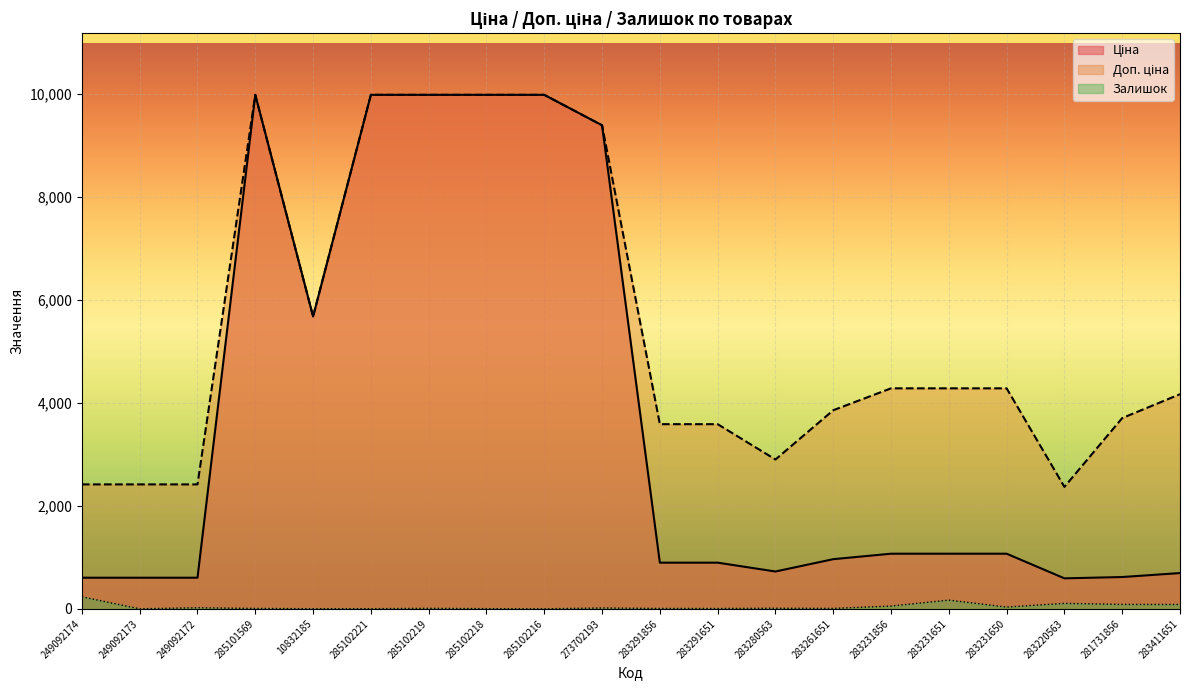

Rank the series by their maximum value, from lowest to highest.

Залишок, Ціна, Доп. ціна